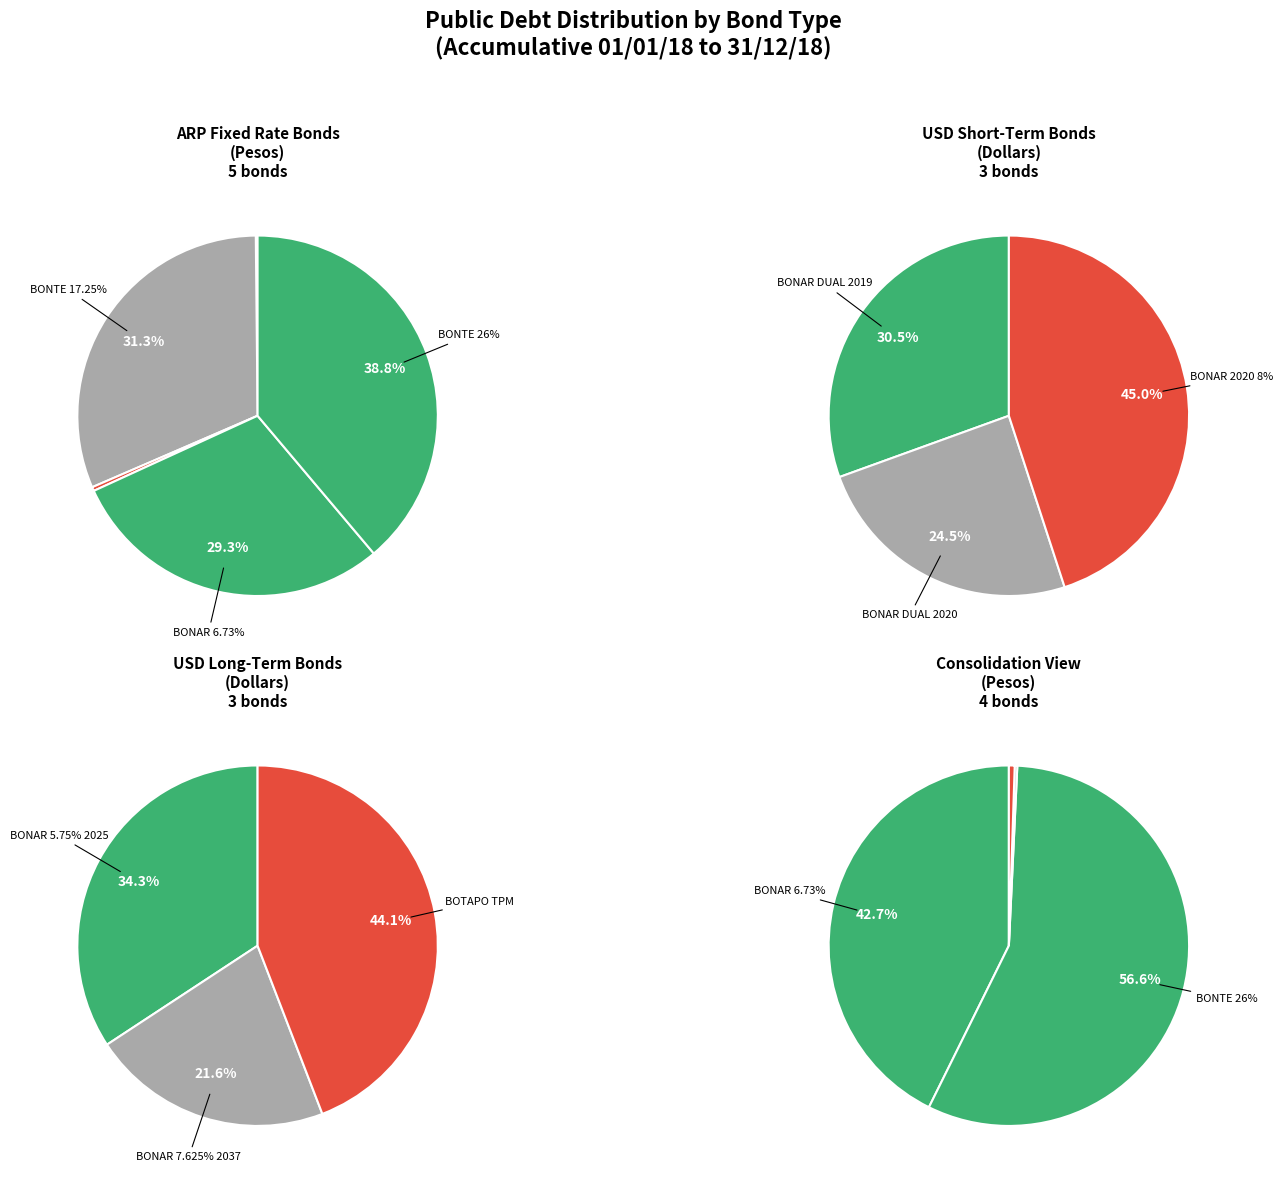

Is there a majority slice in this chart?

No